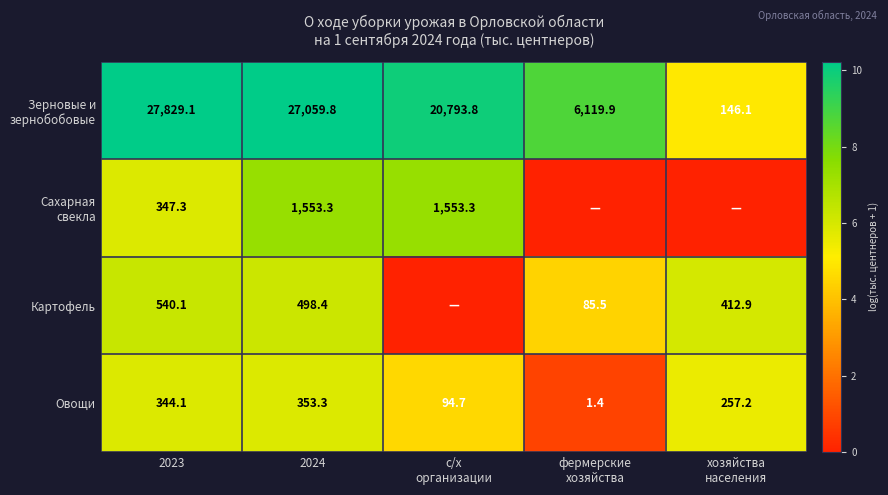

At which label does Овощи first exceed 257?

2023